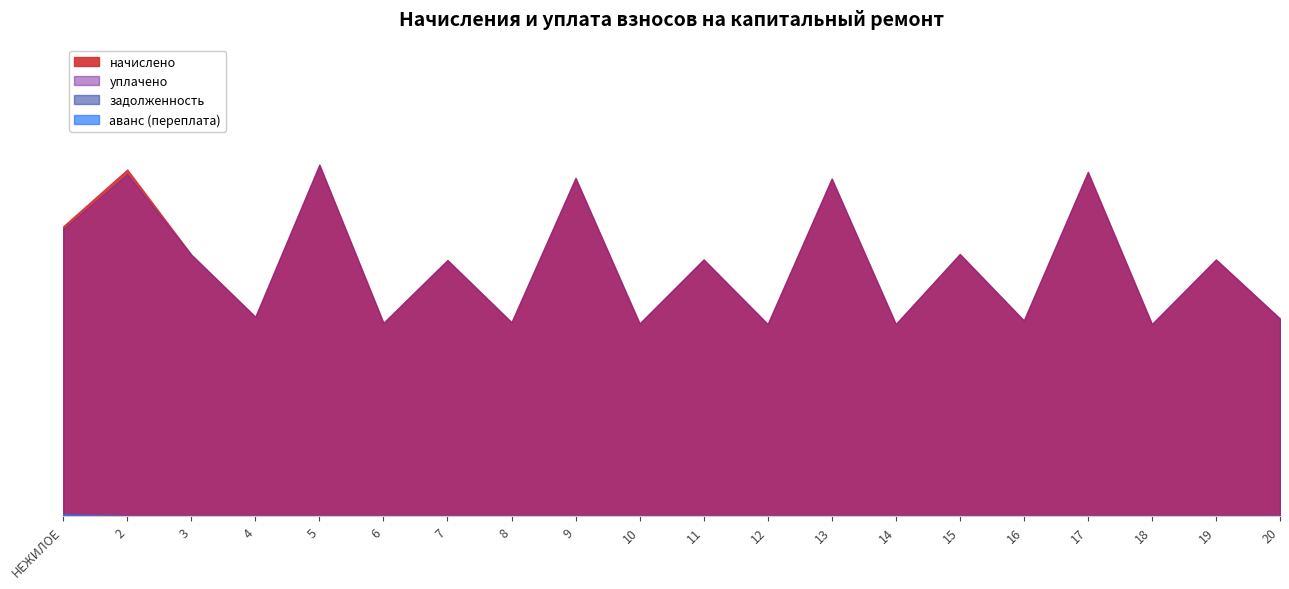

What position from the left is 12?

12